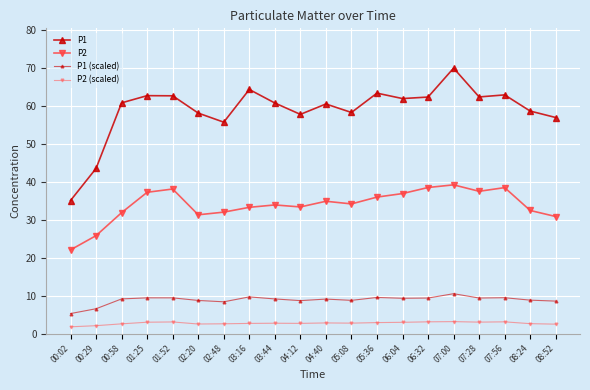

What is the minimum value for P1?

35.1